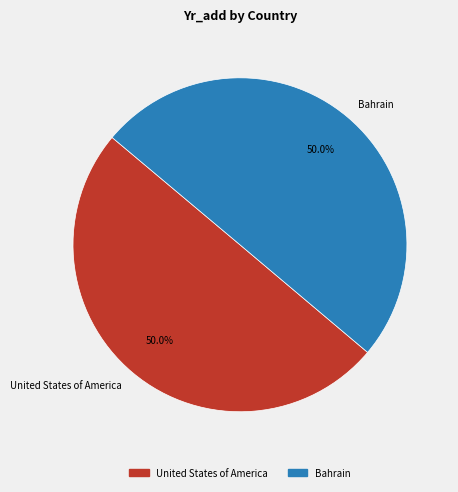

Count the number of slices in the pie.

2